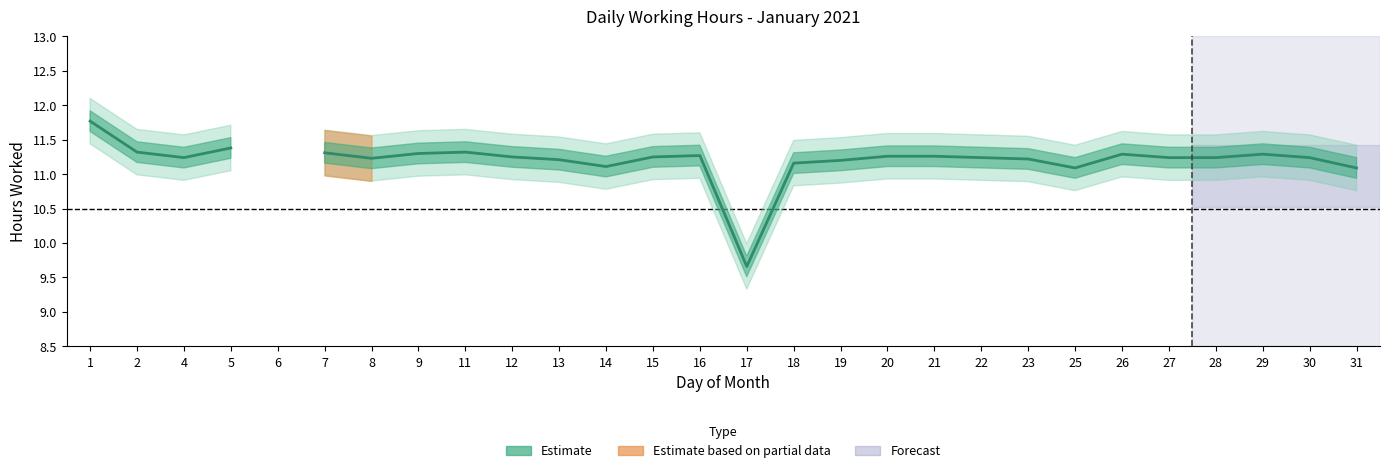

Count the number of categories in the chart.

28